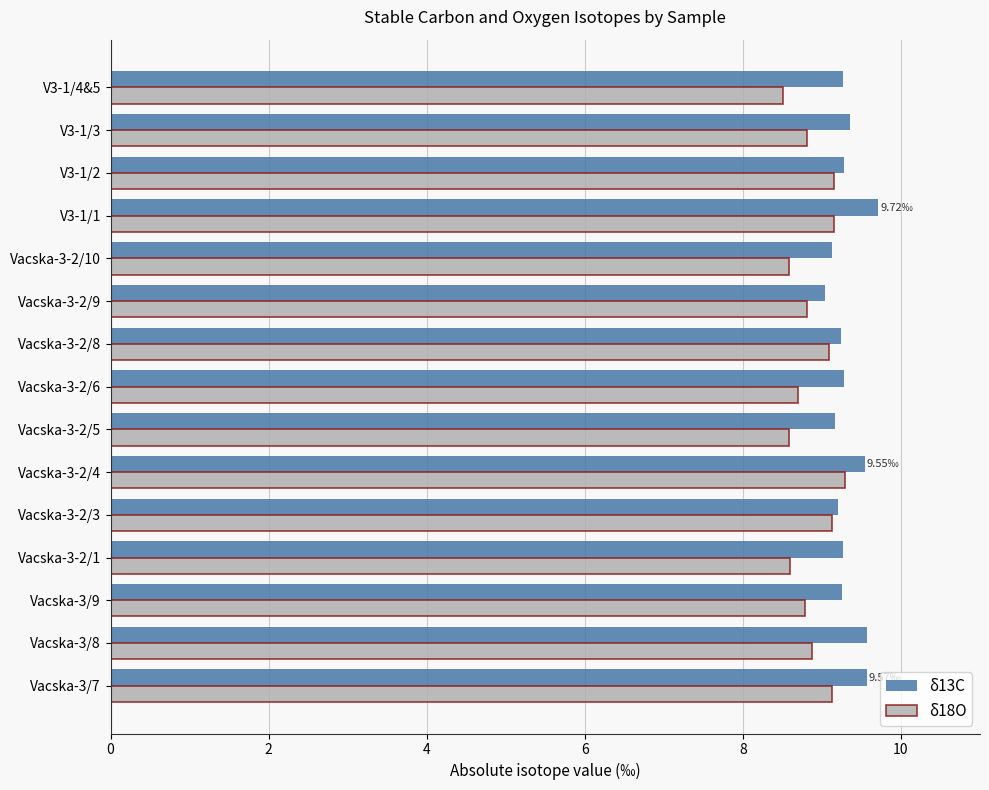

What are all the series names shown in the legend?

δ13C, δ18O